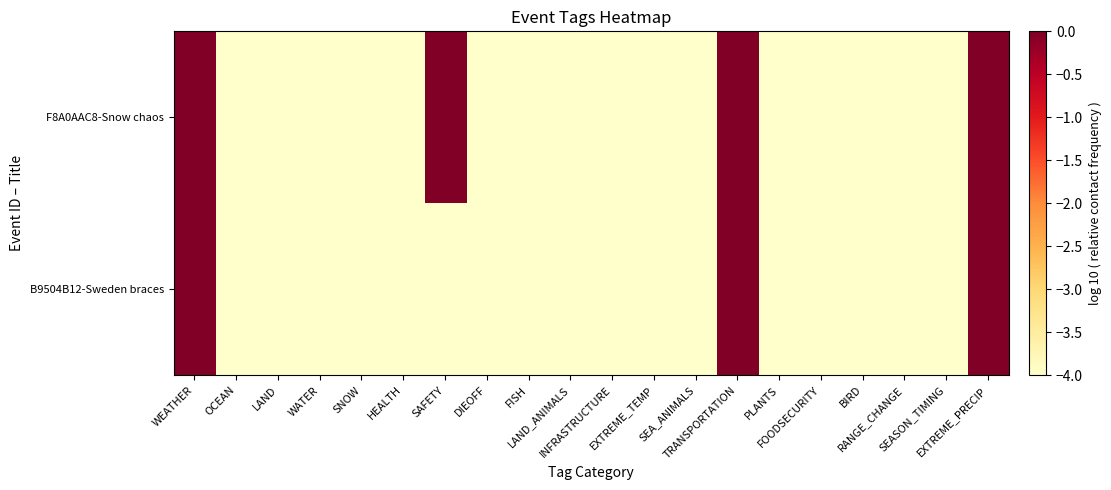

Reading right to left, list all the values displayed in this chart.

F8A0AAC8-Snow chaos: EXTREME_PRECIP=0.0	SEASON_TIMING=-4.0	RANGE_CHANGE=-4.0	BIRD=-4.0	FOODSECURITY=-4.0	PLANTS=-4.0	TRANSPORTATION=0.0	SEA_ANIMALS=-4.0	EXTREME_TEMP=-4.0	INFRASTRUCTURE=-4.0	LAND_ANIMALS=-4.0	FISH=-4.0	DIEOFF=-4.0	SAFETY=0.0	HEALTH=-4.0	SNOW=-4.0	WATER=-4.0	LAND=-4.0	OCEAN=-4.0	WEATHER=0.0
B9504B12-Sweden braces: EXTREME_PRECIP=0.0	SEASON_TIMING=-4.0	RANGE_CHANGE=-4.0	BIRD=-4.0	FOODSECURITY=-4.0	PLANTS=-4.0	TRANSPORTATION=0.0	SEA_ANIMALS=-4.0	EXTREME_TEMP=-4.0	INFRASTRUCTURE=-4.0	LAND_ANIMALS=-4.0	FISH=-4.0	DIEOFF=-4.0	SAFETY=-4.0	HEALTH=-4.0	SNOW=-4.0	WATER=-4.0	LAND=-4.0	OCEAN=-4.0	WEATHER=0.0